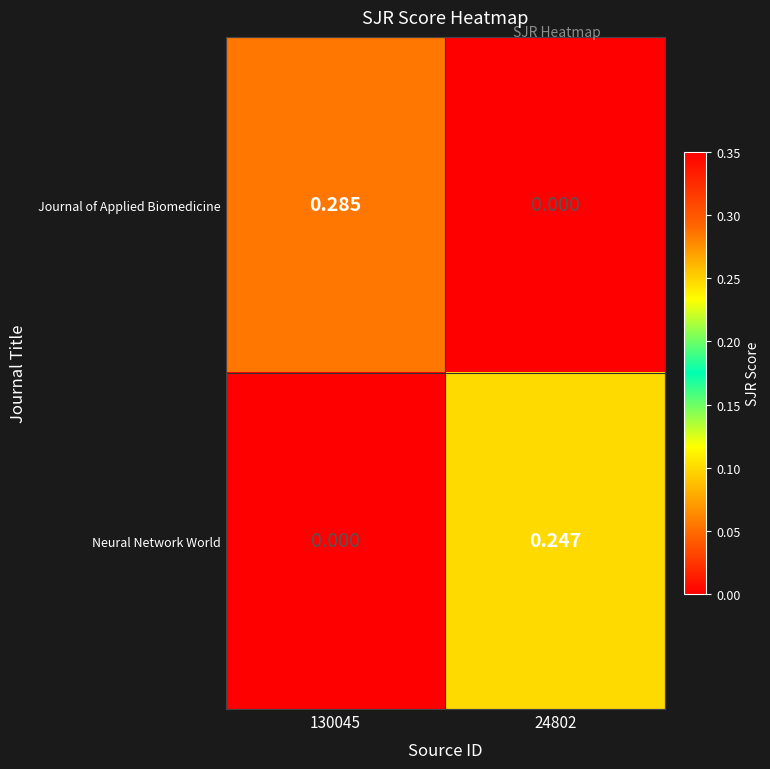

At how many categories does at least one series exceed 0?

2